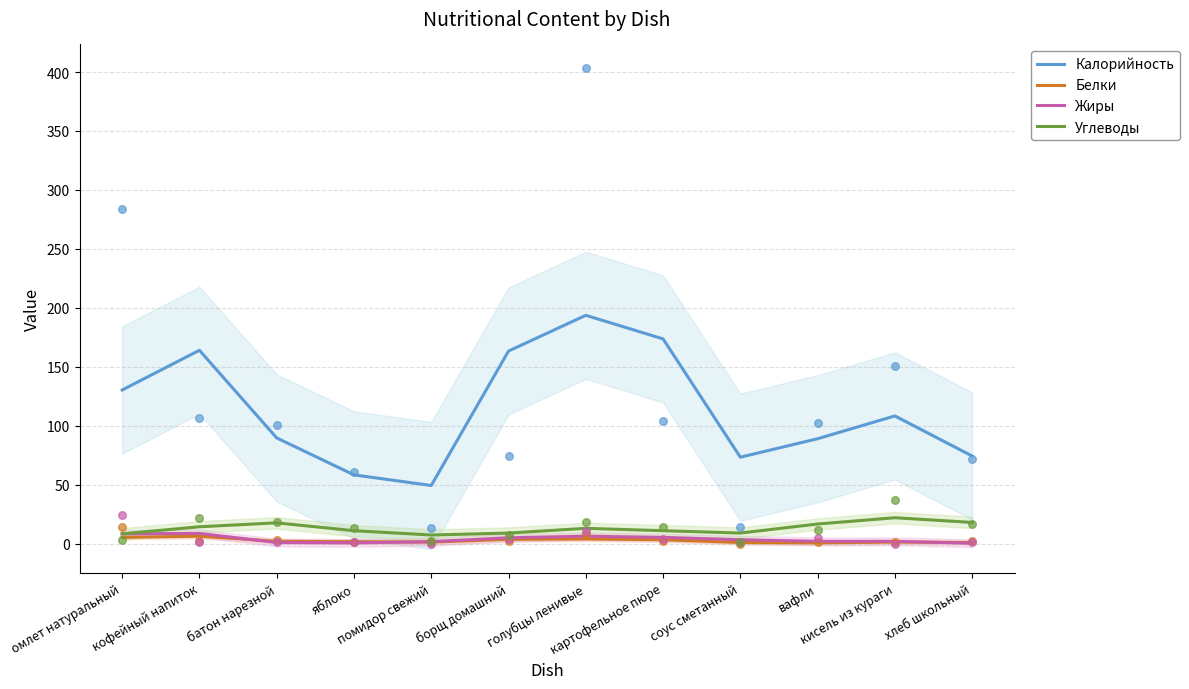

Is the value of Жиры at кисель из кураги greater than the value of Белки at соус сметанный?

Yes